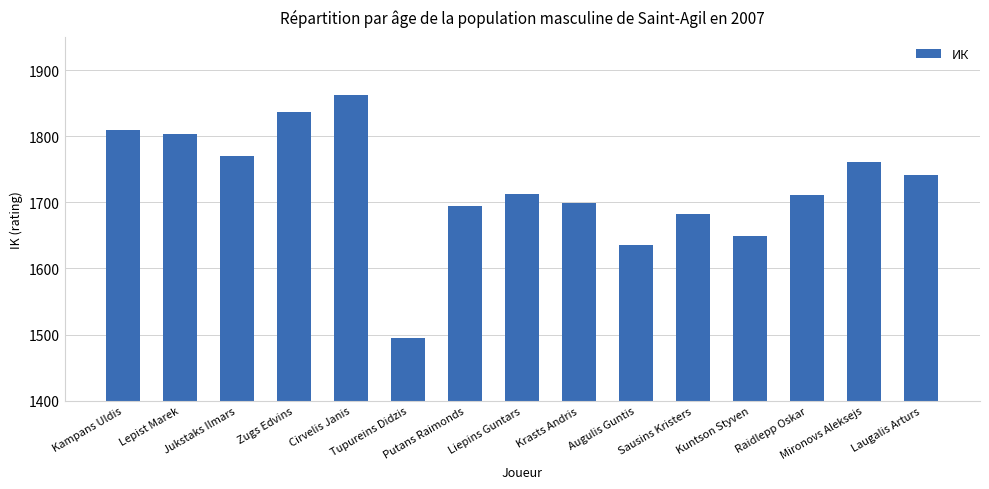

What is the smallest value displayed?

1494.9